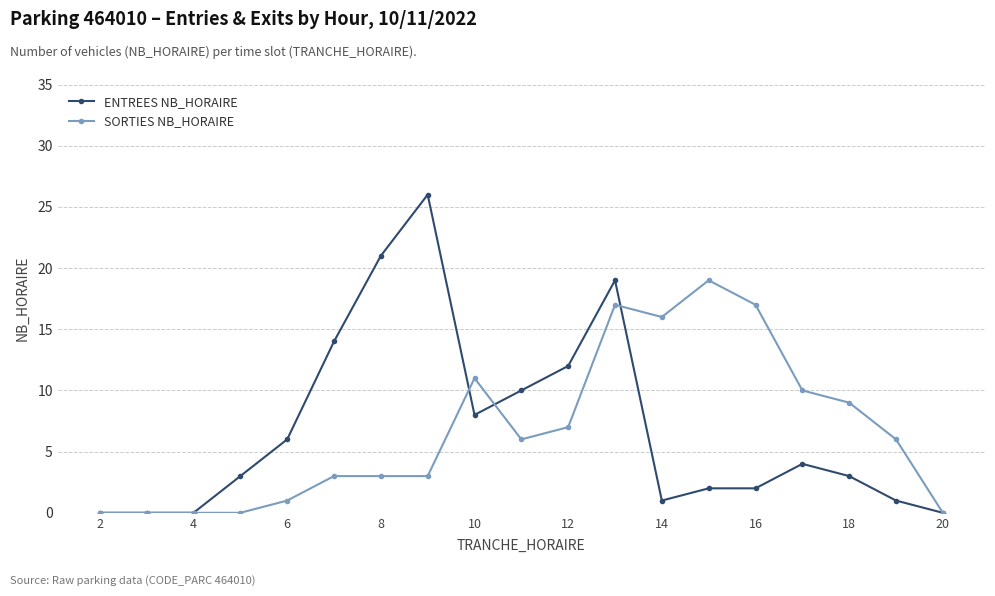

List the series in order of their peak value, lowest first.

SORTIES NB_HORAIRE, ENTREES NB_HORAIRE